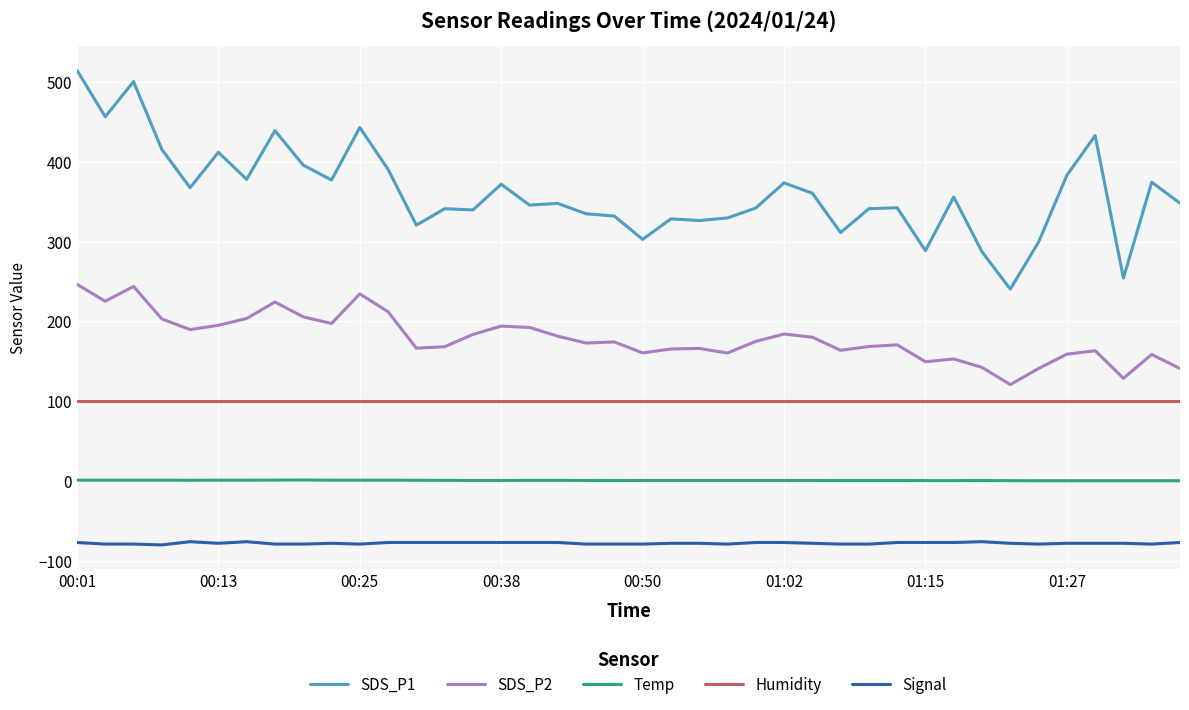

True or false: SDS_P1 and Humidity intersect in this chart.

False